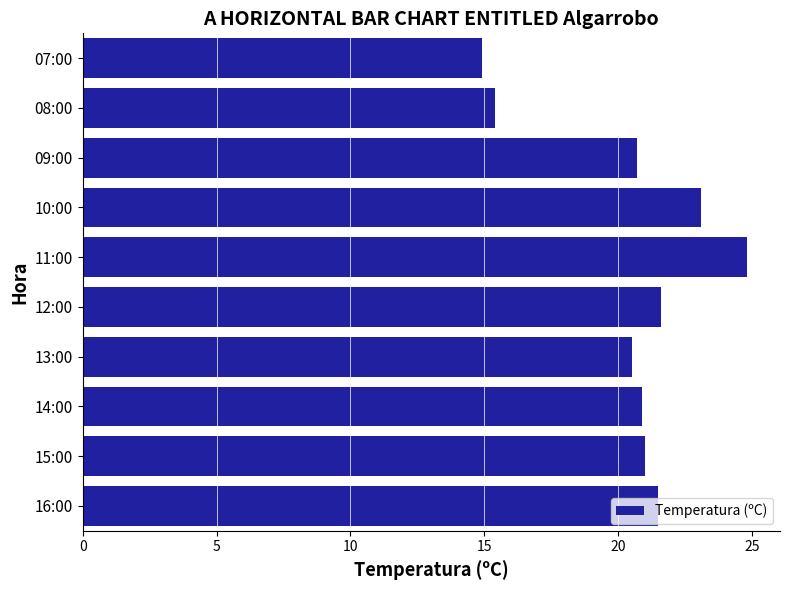

How many data points does each series have?

10